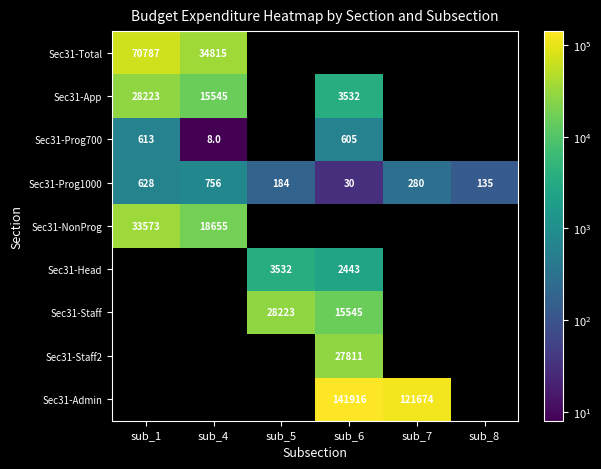

Which has a higher value, sub_4 or sub_7?

sub_7